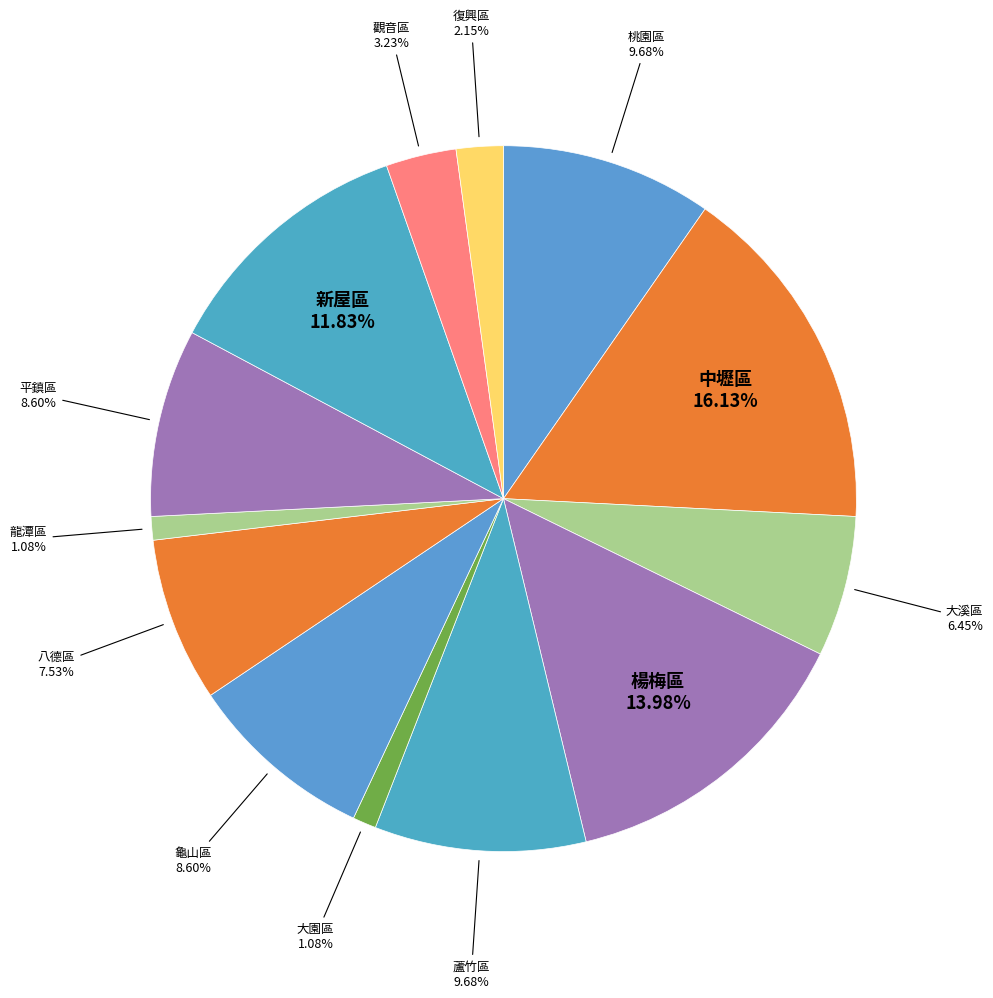

How many segments does this pie chart have?

13